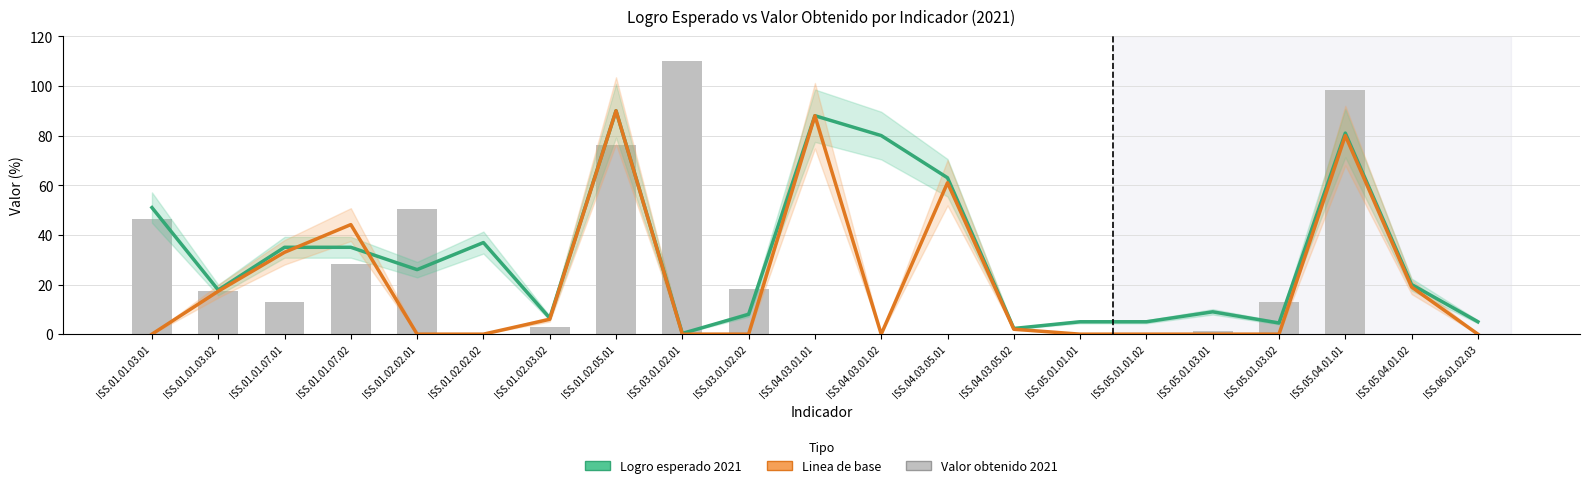

At which category is the sum across all series the highest?

ISS.05.04.01.01